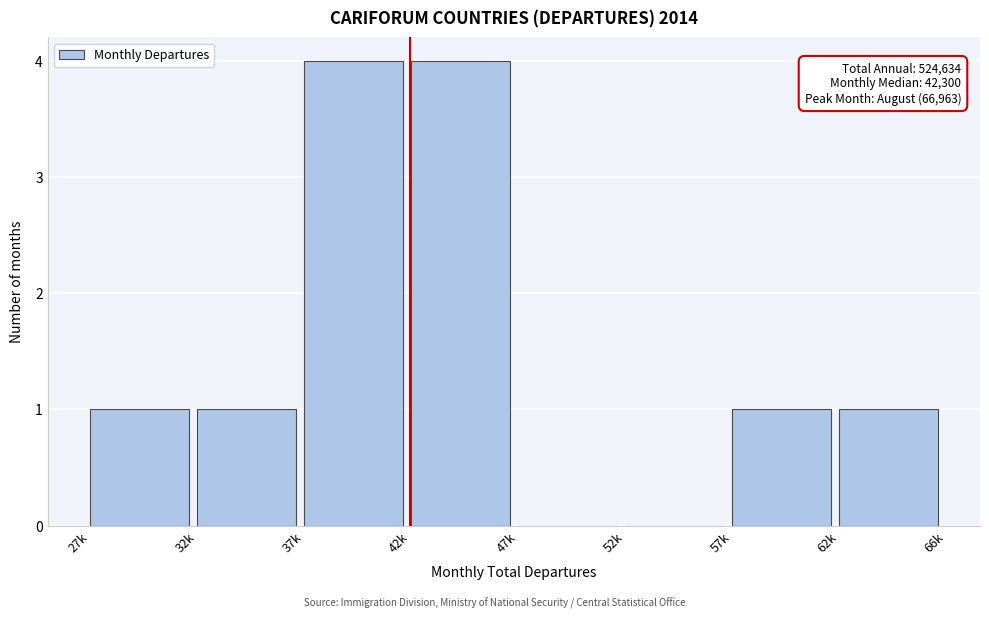

Reading right to left, transcribe all the data shown in this chart.

62k=1	57k=1	52k=0	47k=0	42k=4	37k=4	32k=1	27k=1